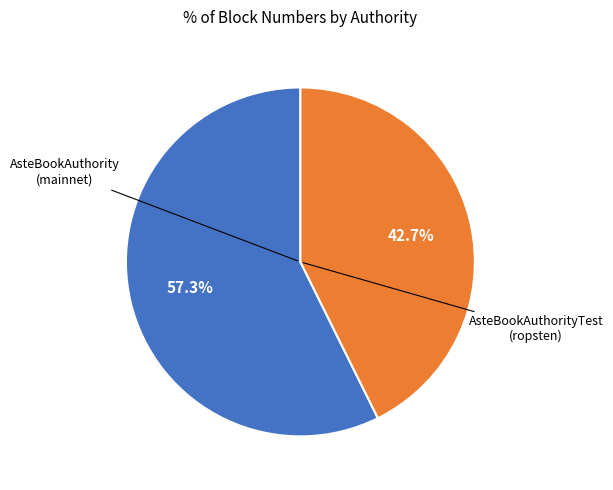

Is there a majority slice in this chart?

Yes